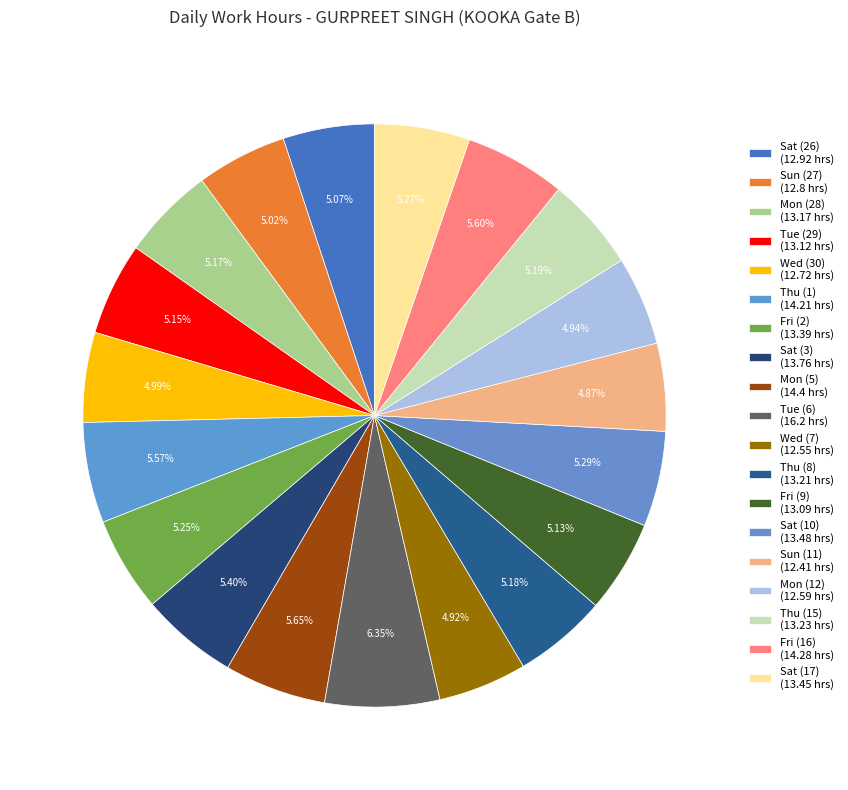

How many segments does this pie chart have?

19